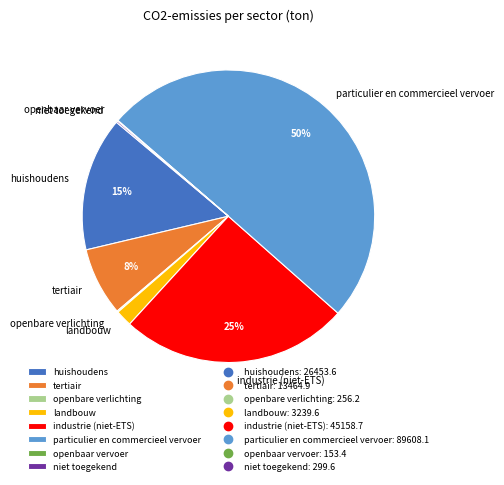

To the nearest percent, what is the difference between the largest and smallest slice percentages?

50%